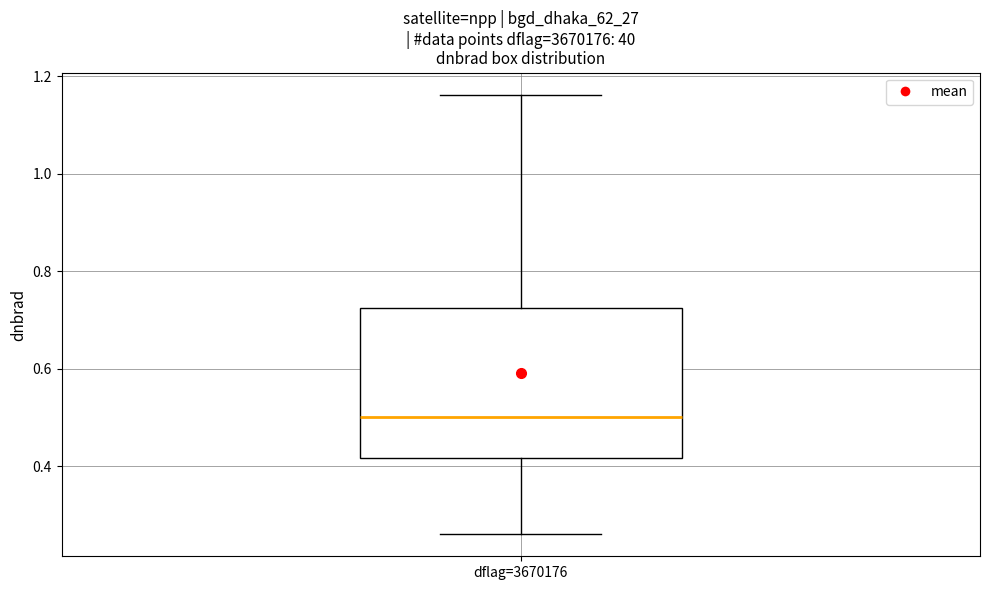

Transcribe this box plot: give where the median line is, the range the box spans, and where the two whiskers end, as read against the y-axis. The values are not printed on the chart, so give them approximately, as read against the axis.

median 0.50, box 0.42 to 0.72, whiskers 0.26 to 1.16